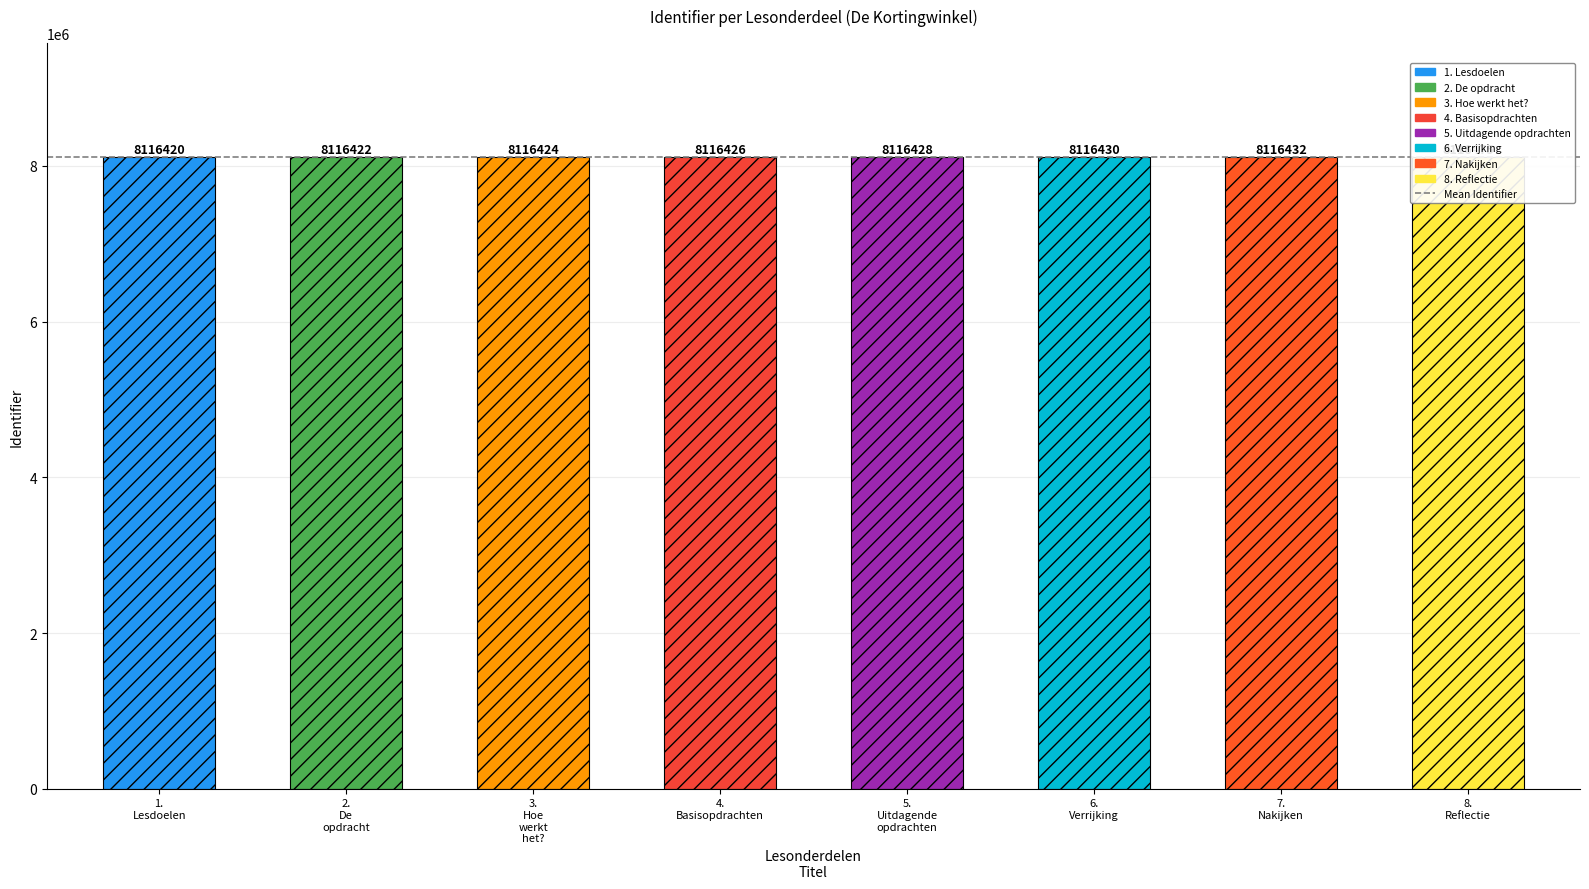

What is the value of the 3rd bar from the left?

8116424